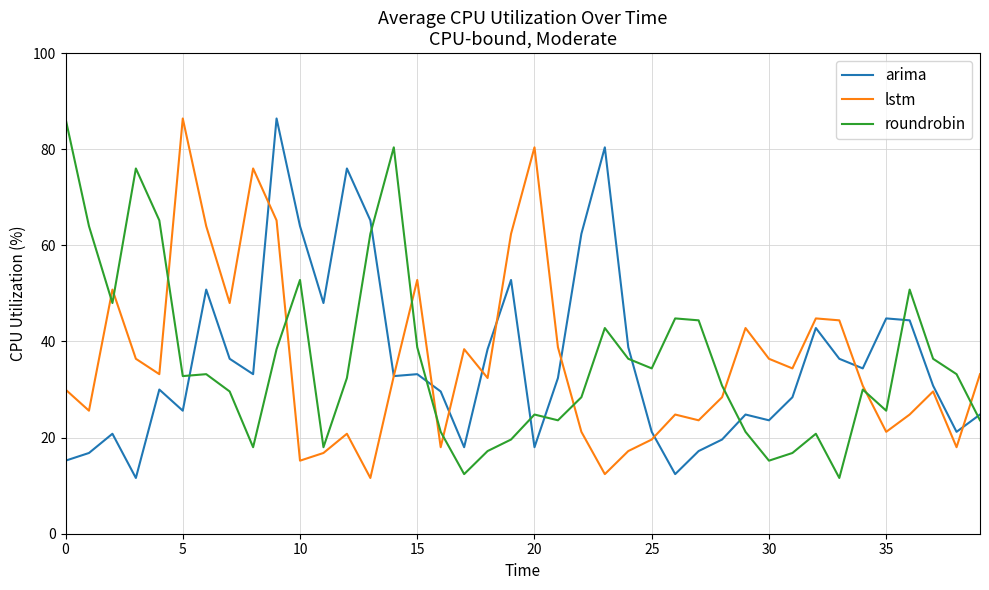

What is the minimum value shown in the chart?

11.6